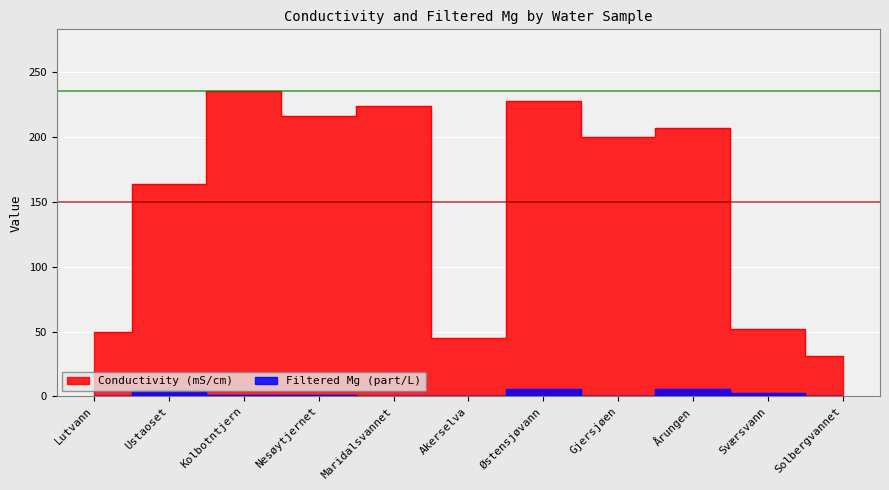

What are all the series names shown in the legend?

Conductivity (mS/cm), Filtered Mg (part/L)